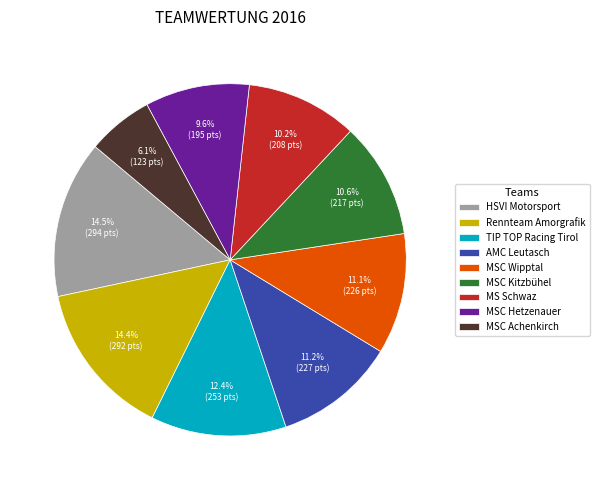

Which slice is the smallest?

MSC Achenkirch